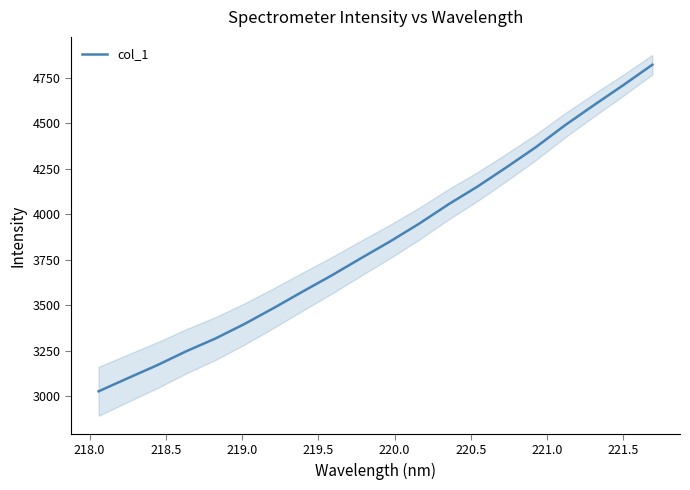

What is the minimum value for col_1?

3026.9